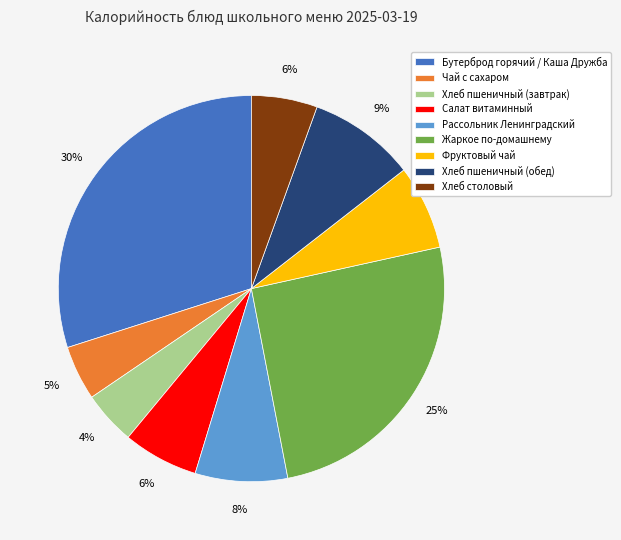

To the nearest percent, what portion does Фруктовый чай represent?

7%